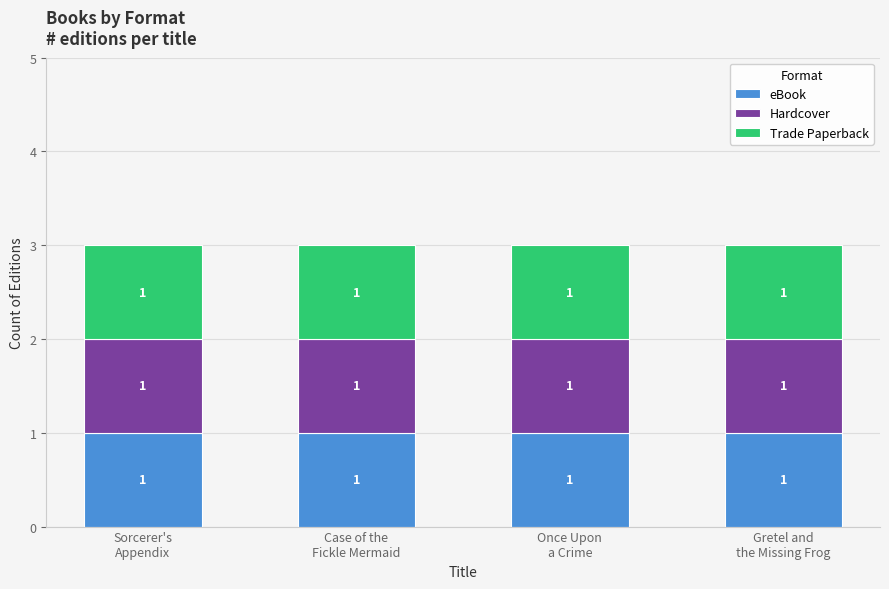

List the series in order of their peak value, lowest first.

eBook, Hardcover, Trade Paperback